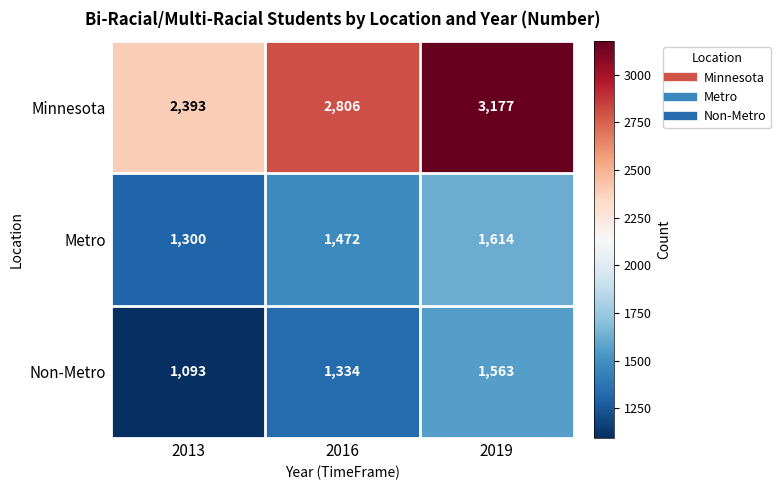

What is the minimum value for Metro?

1300